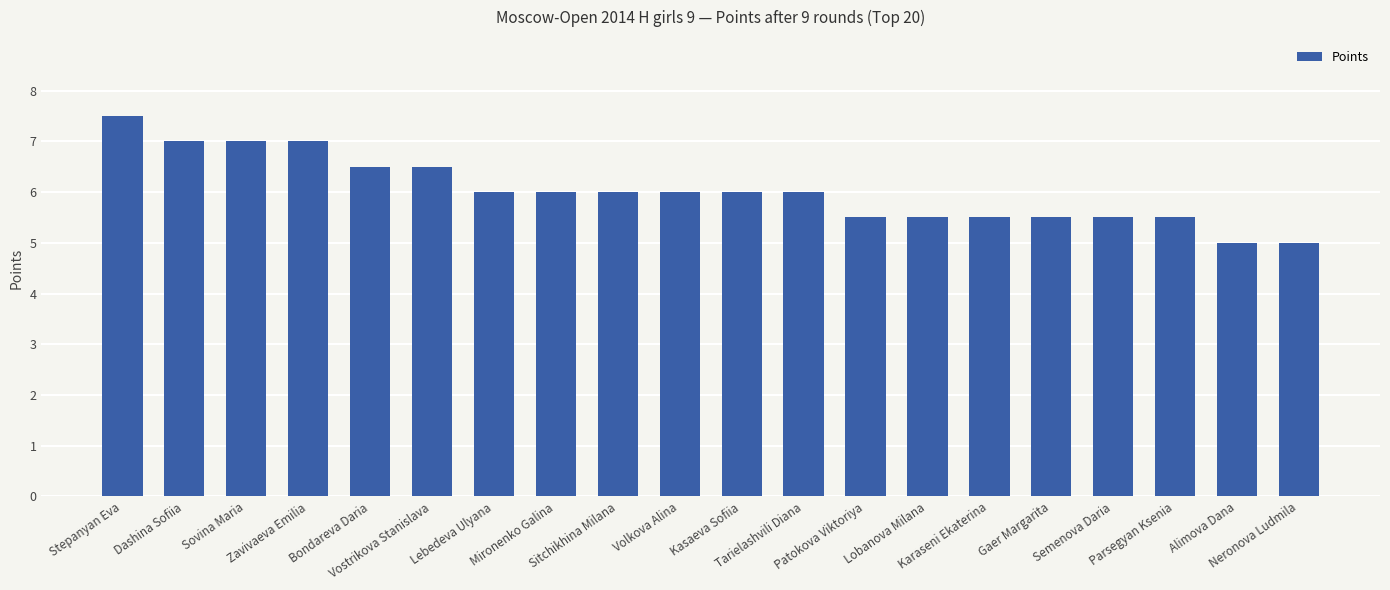

What is the difference between the values at Parsegyan Ksenia and Stepanyan Eva?

2.0